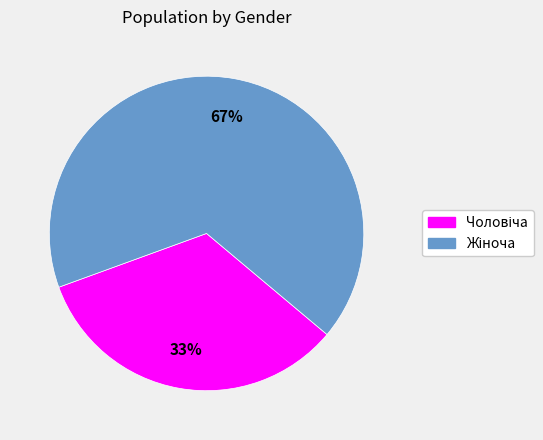

Is there a majority slice in this chart?

Yes